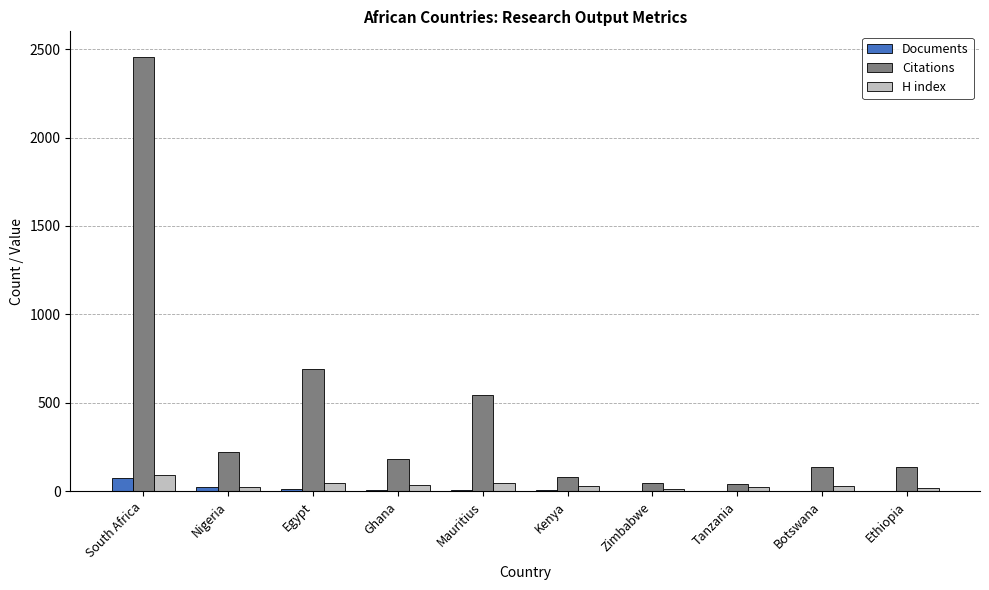

Is it true that Citations equals 226 at Egypt?

False